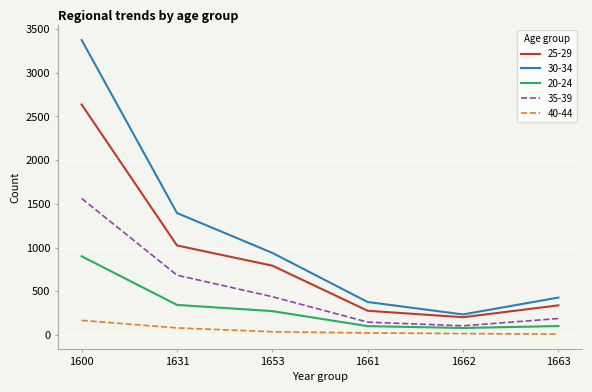

True or false: 40-44 and 20-24 cross at least once.

False